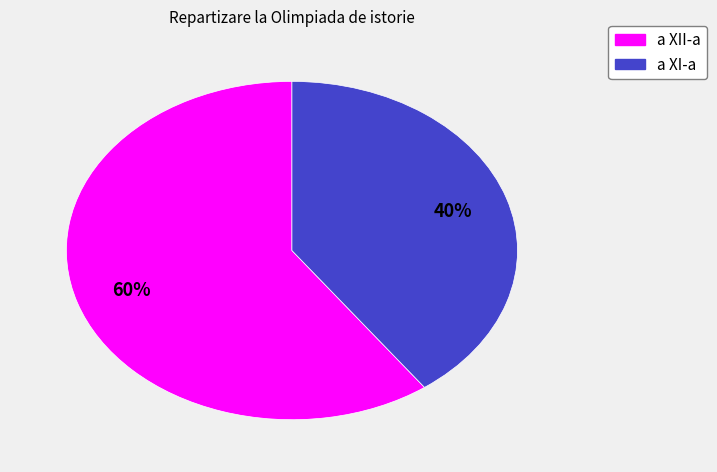

Is there a majority slice in this chart?

Yes